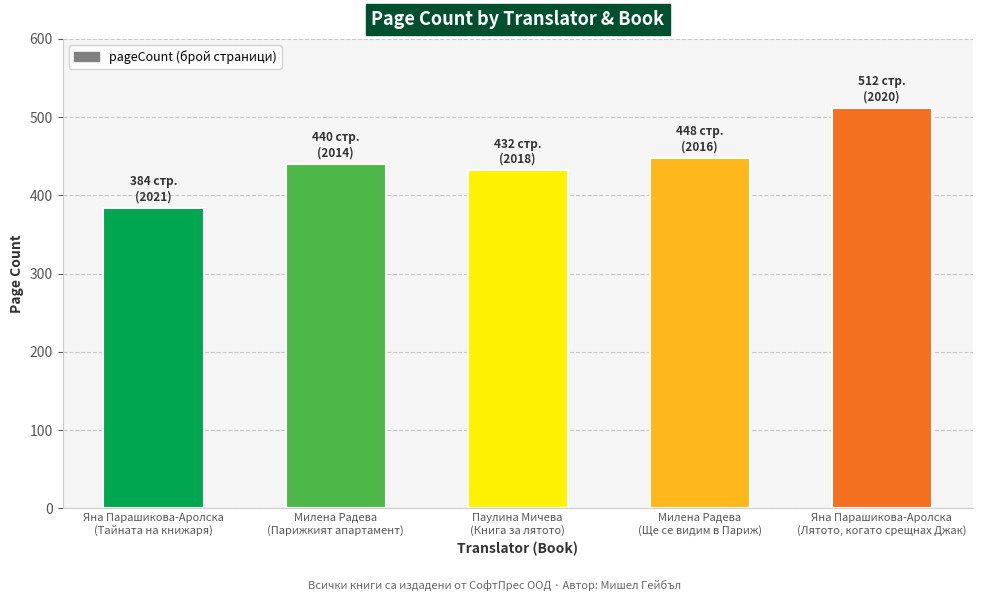

What is the average value?

443